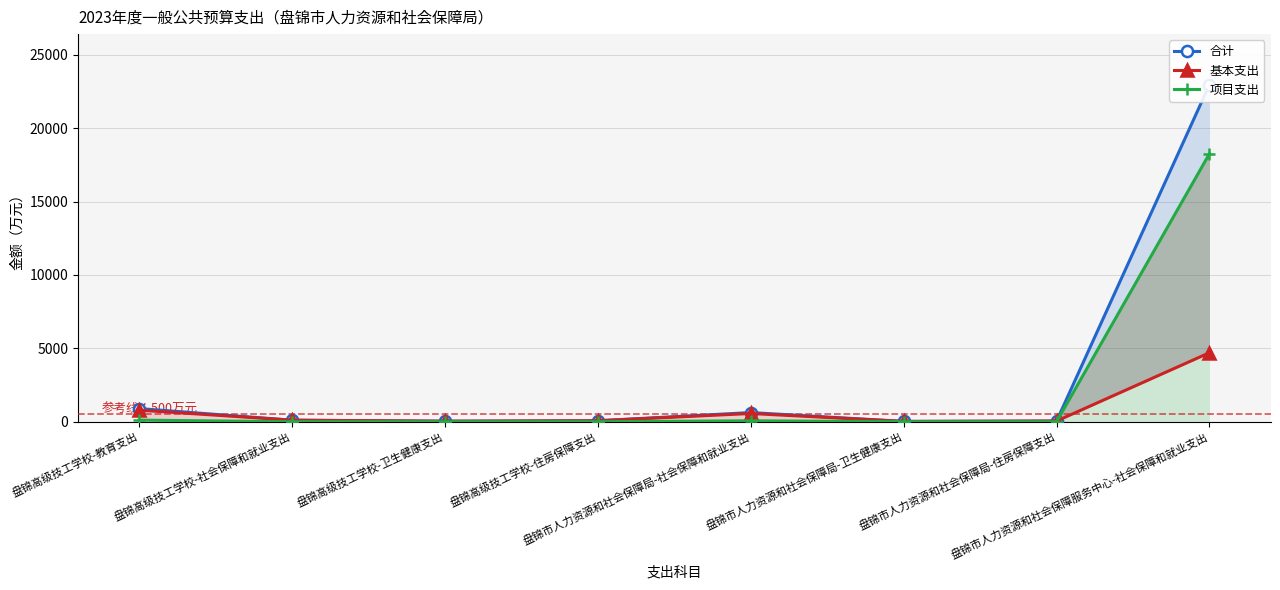

How many data points in 项目支出 are above 0?

3